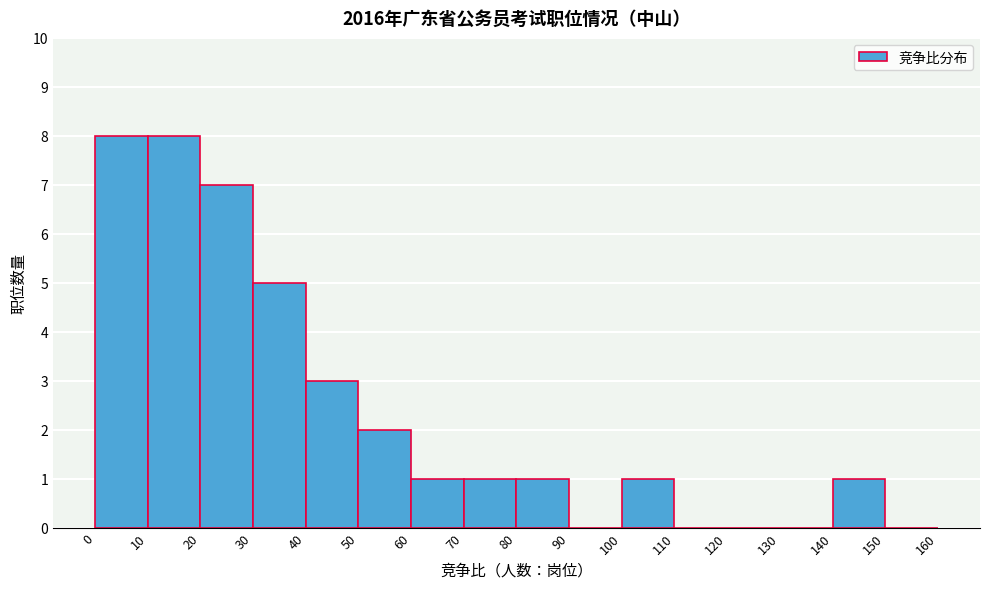

How tall is the bar that spans 60 to 70 on the x-axis? The values are not printed on the chart, so give them approximately, as read against the axis.

1